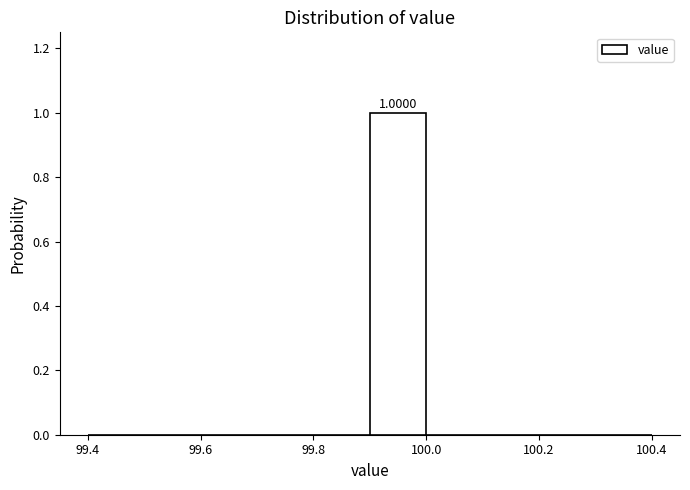

Over which range of the x-axis is the bar tallest?

99.9 to 100.0